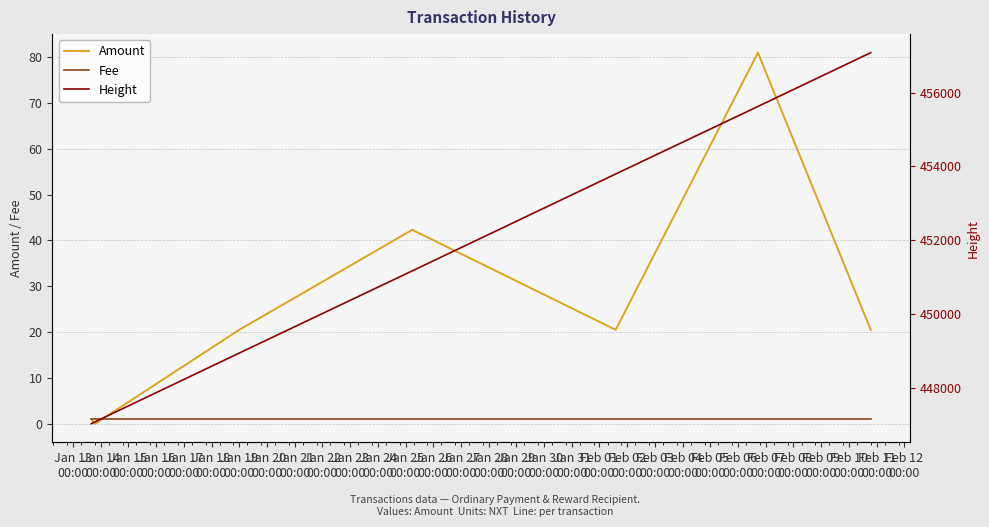

List the series in order of their peak value, lowest first.

Fee, Amount, Height